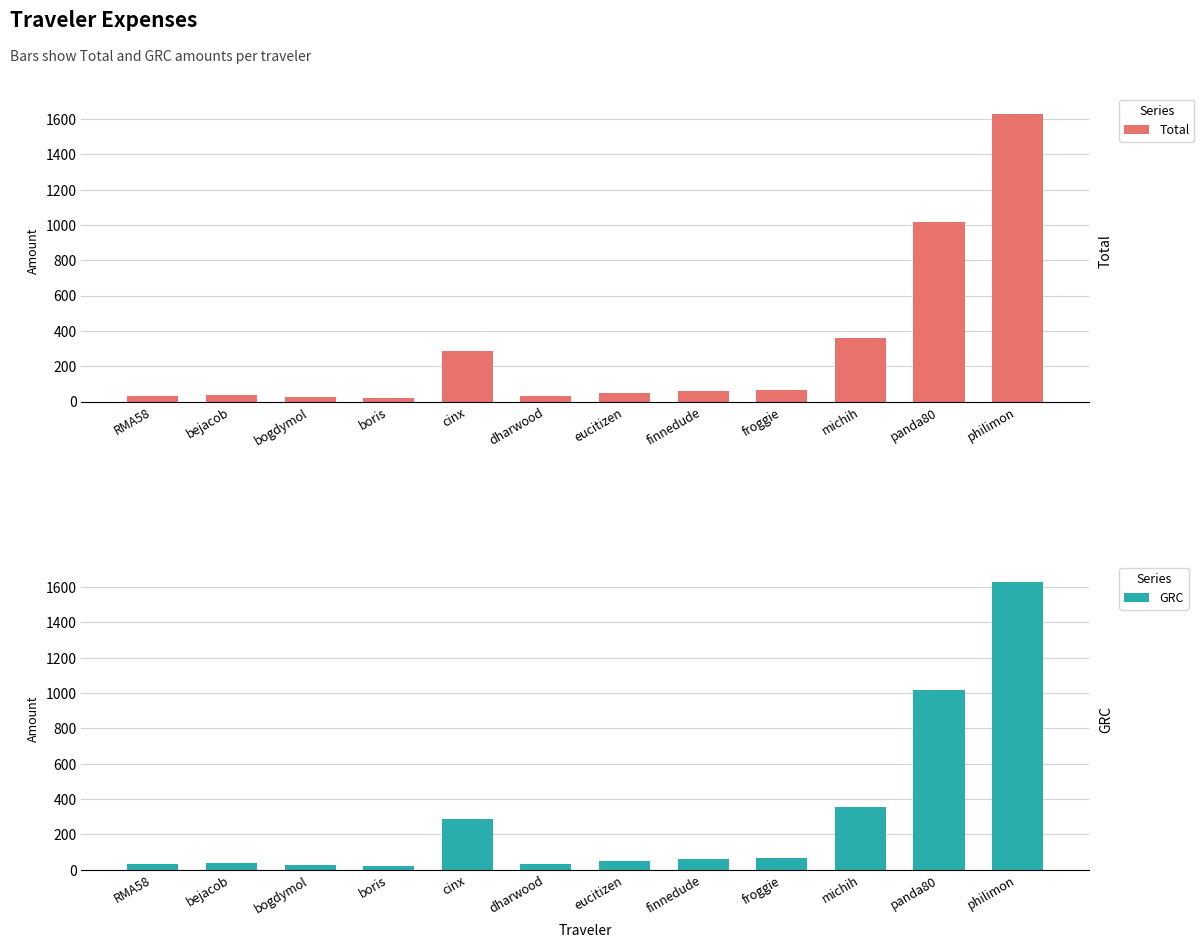

Is the value of Total at eucitizen greater than the value of GRC at bejacob?

Yes